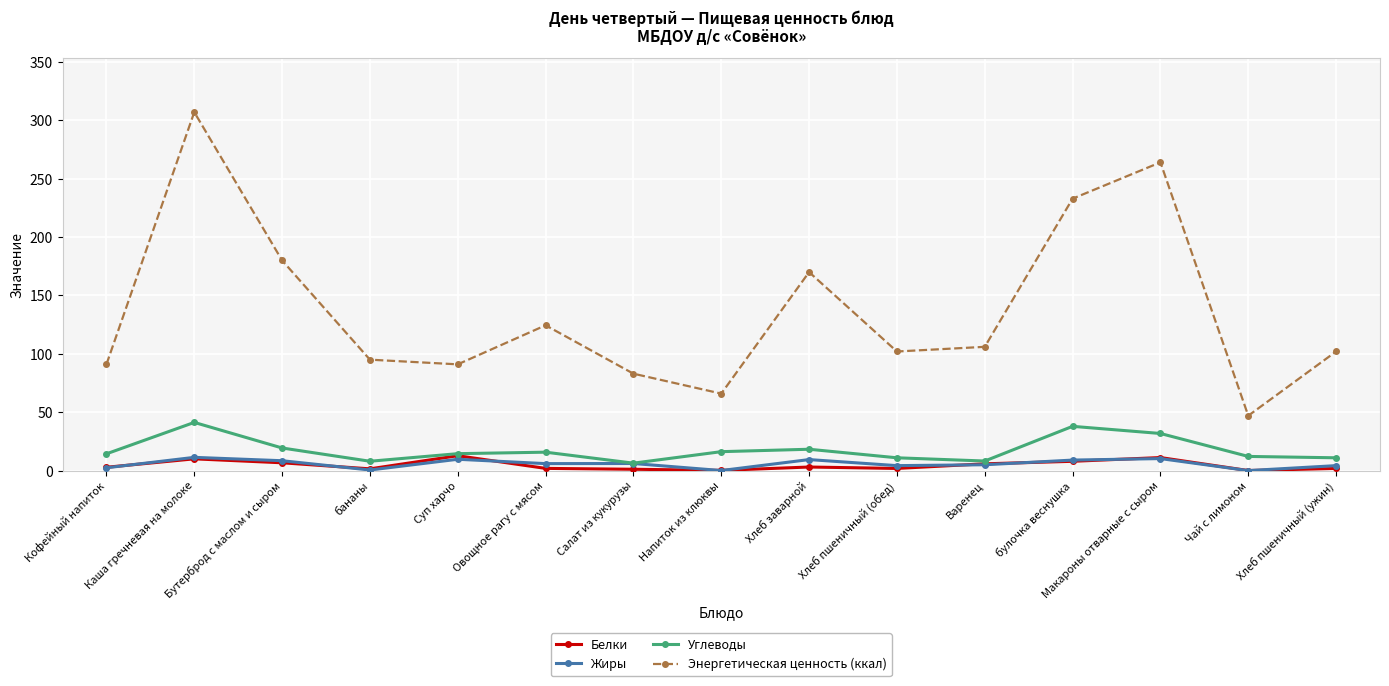

True or false: Энергетическая ценность (ккал) and Белки intersect in this chart.

False